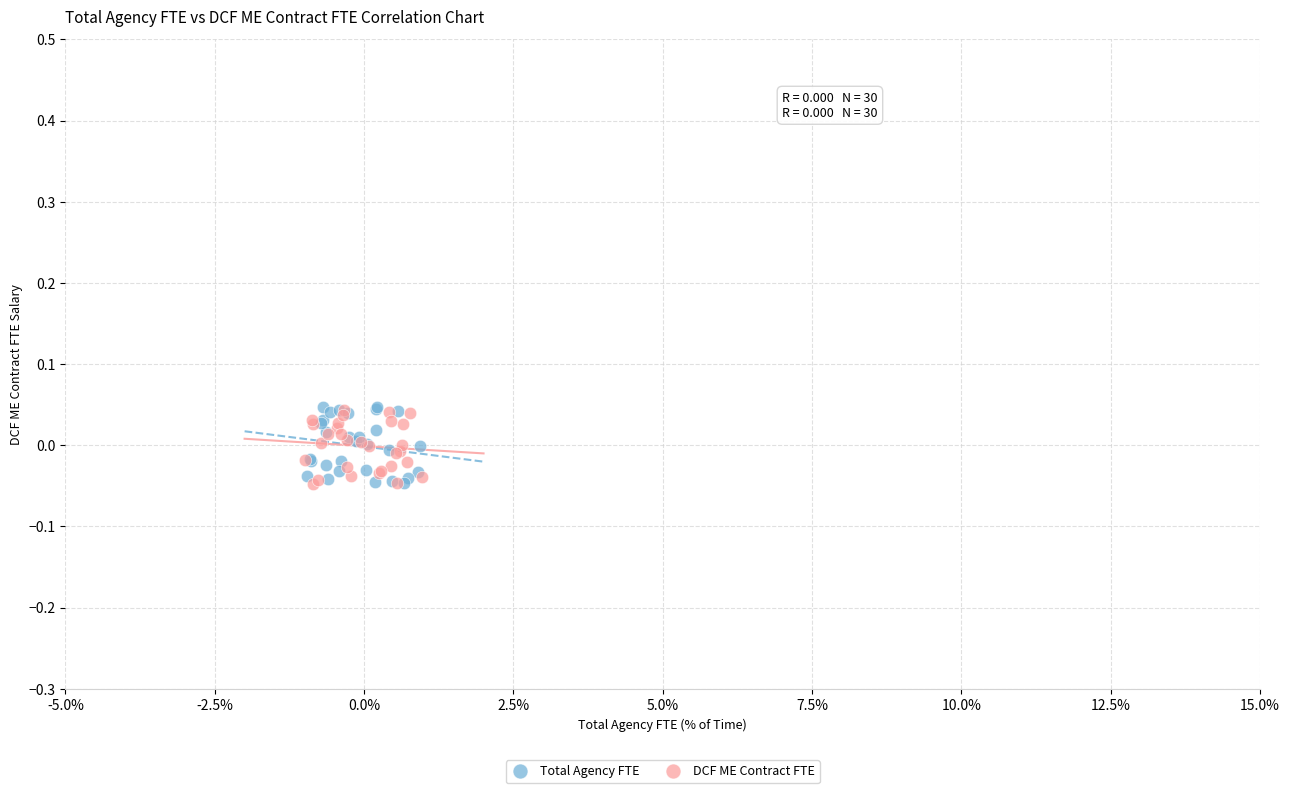

Which series has the largest Y range (max minus min)?

Total Agency FTE